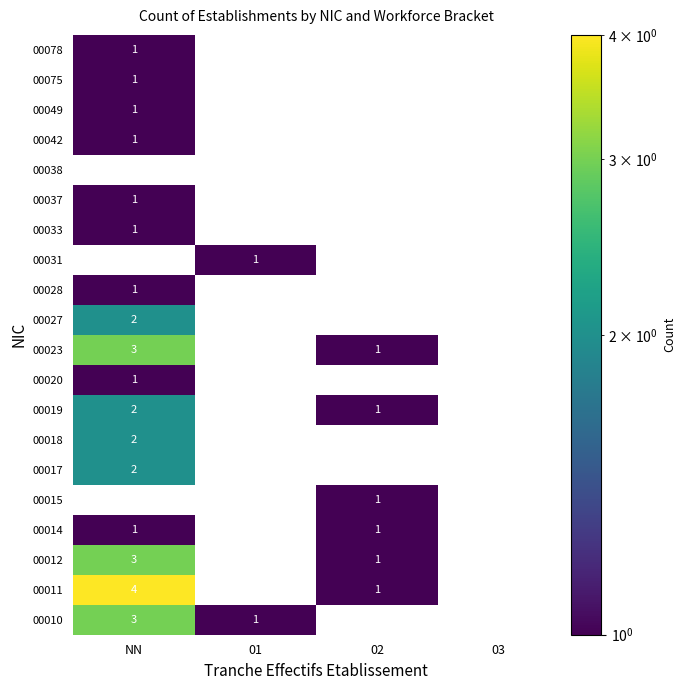

The value of 00019 at 02 is 0. True or false?

False